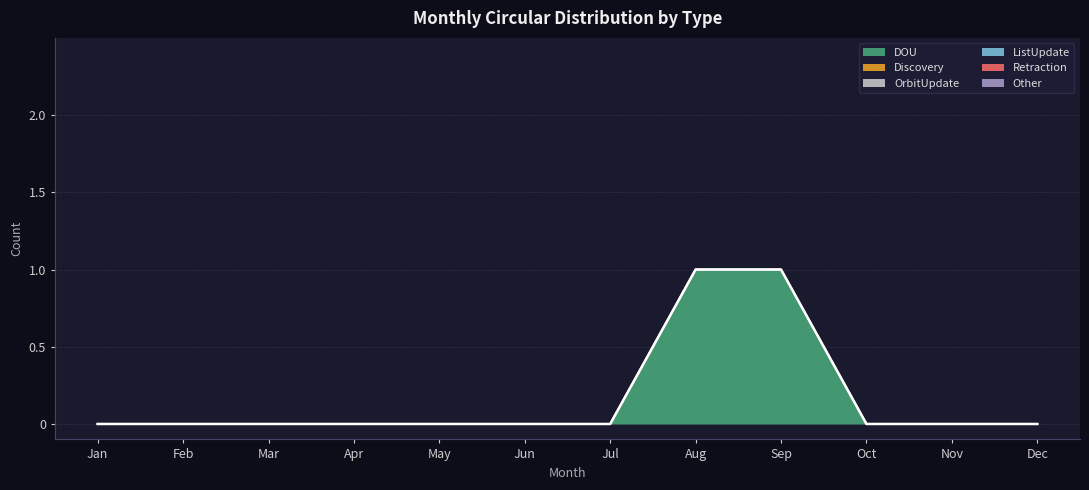

At how many categories does at least one series exceed 0?

2